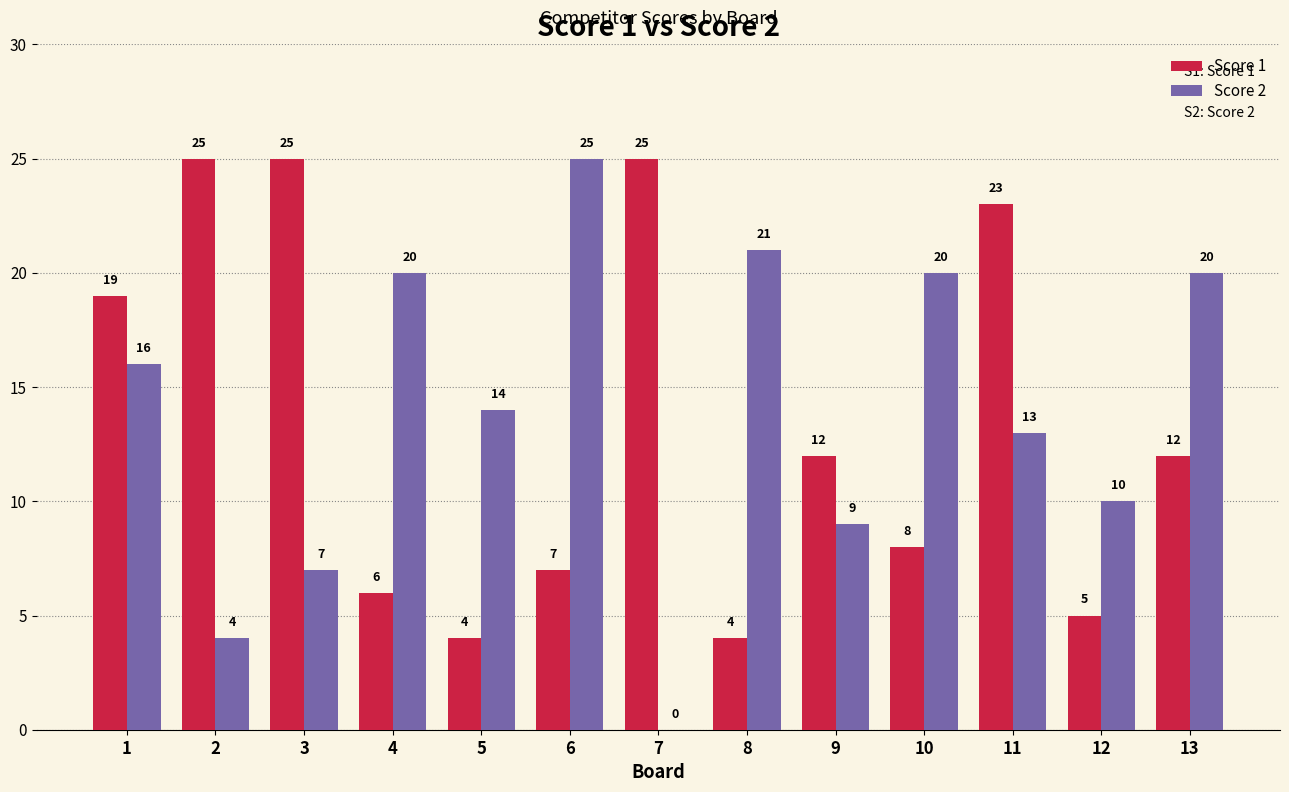

What is the greatest value displayed?

25